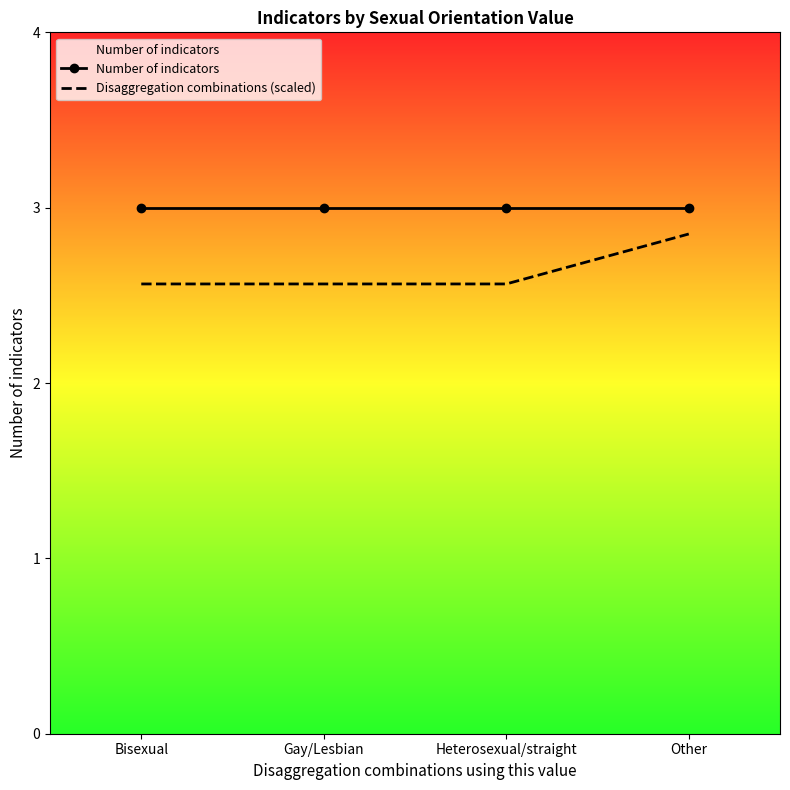

What position from the right is Heterosexual/straight?

2